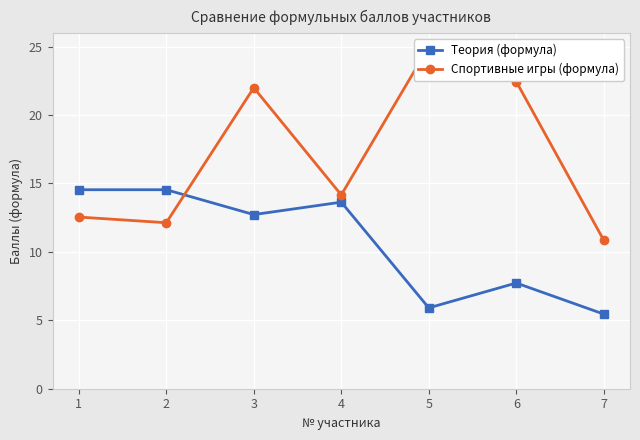

Rank the series at 2 from lowest to highest value.

Спортивные игры (формула), Теория (формула)